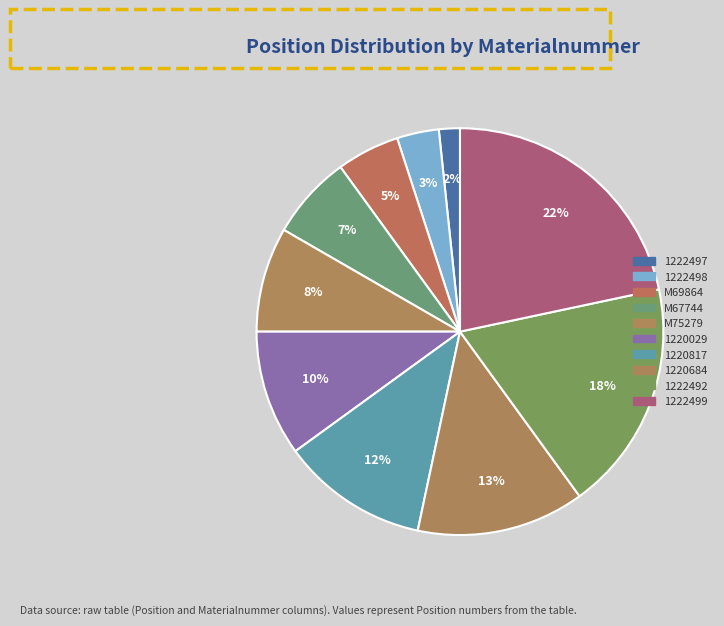

Between 1220817 and M75279, which is larger?

1220817